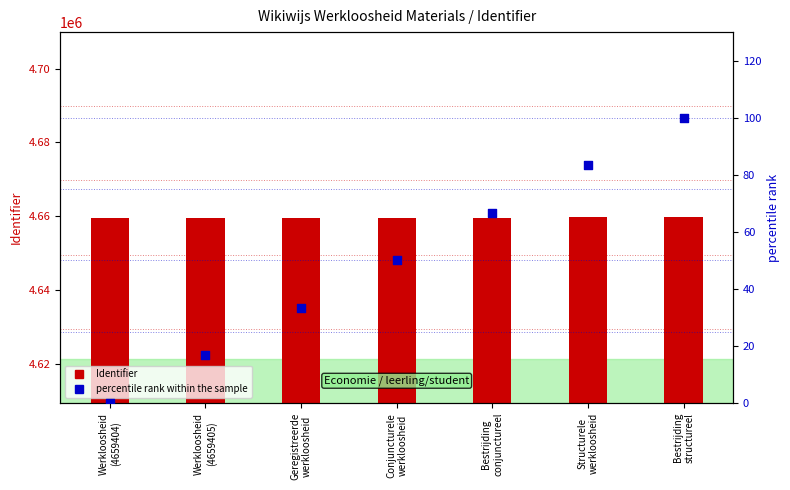

Which series reaches the maximum Y coordinate?

Identifier